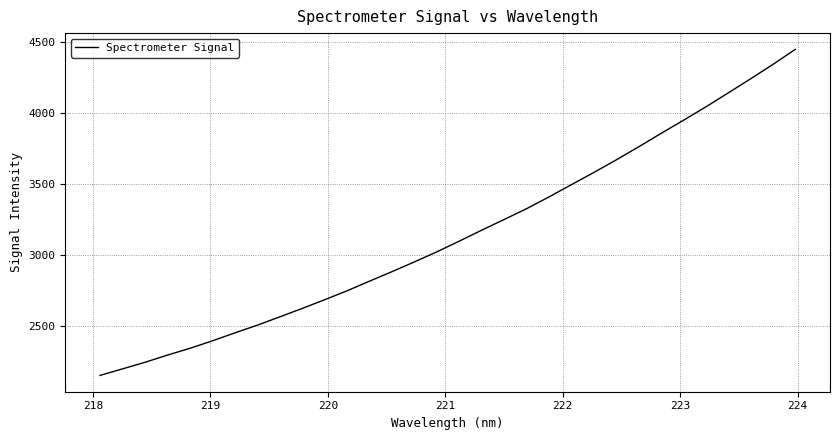

True or false: the data has more than 1 interior local peaks.

False